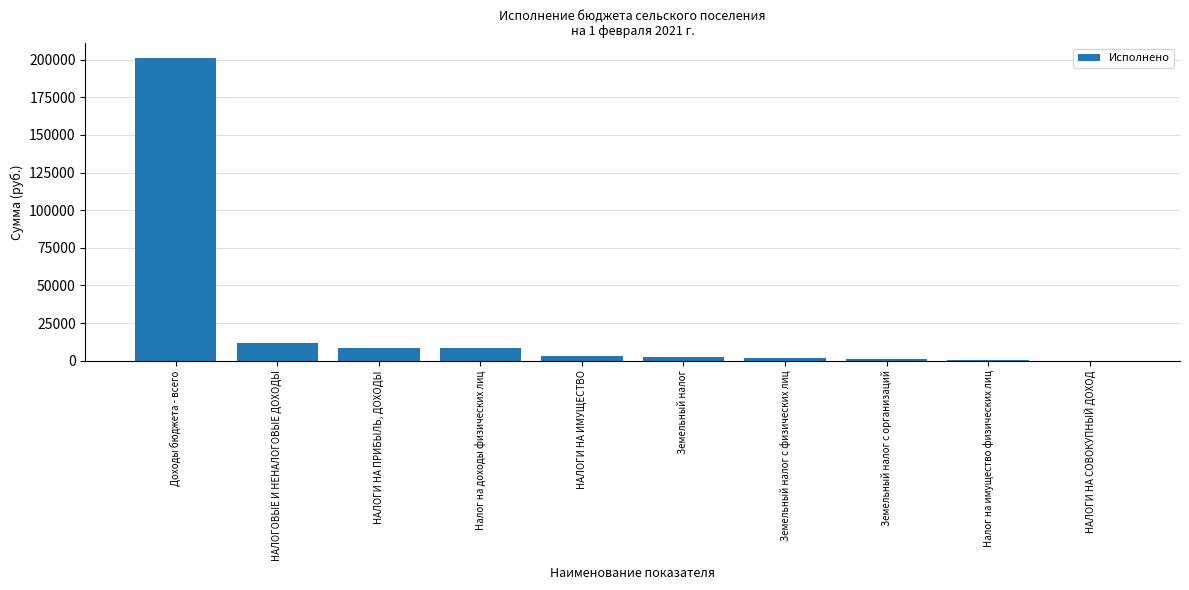

What is the change in value from Налог на доходы физических лиц to Земельный налог с организаций?

-7535.1